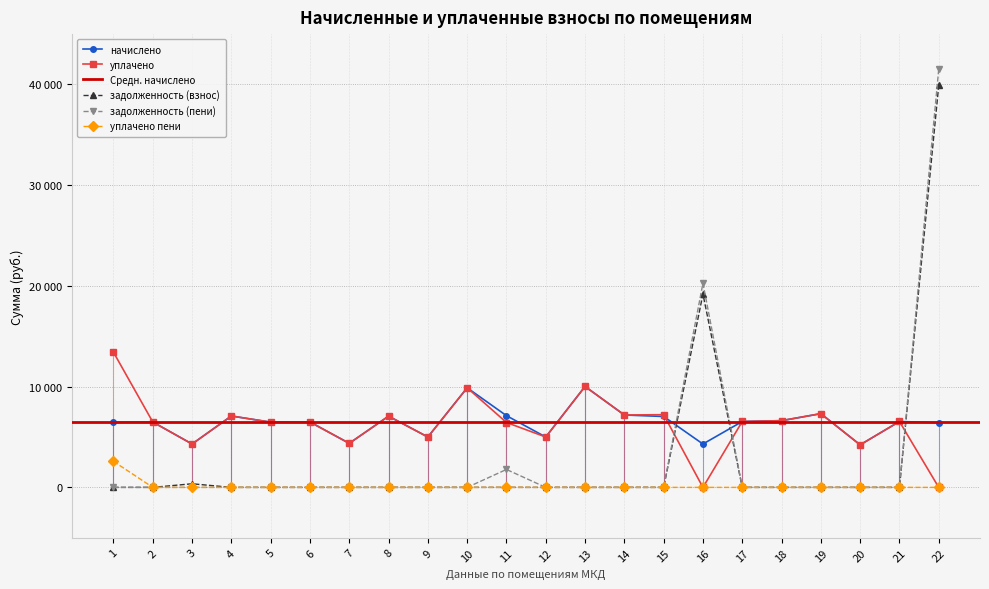

List the labels in order of задолженность (взнос) value, largest first.

22, 16, 3, 1, 2, 4, 5, 6, 7, 8, 9, 10, 11, 12, 13, 14, 15, 17, 18, 19, 20, 21